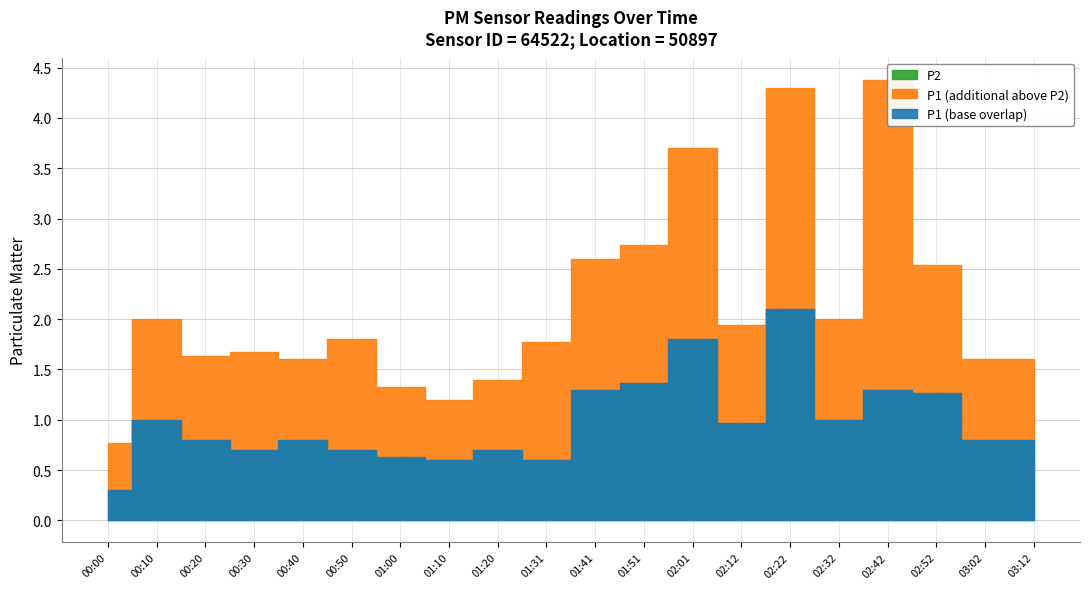

True or false: P2 has a value of 1.1 at 02:22.

False